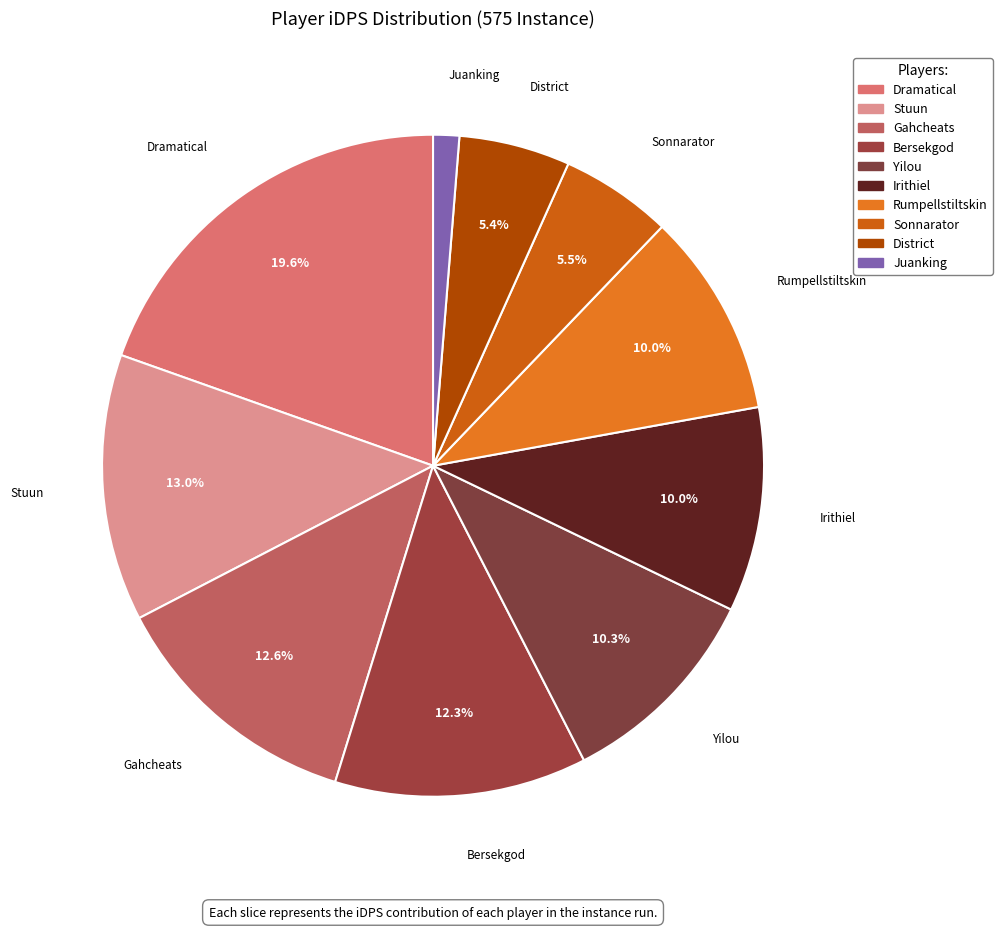

How many slices are in this pie chart?

10